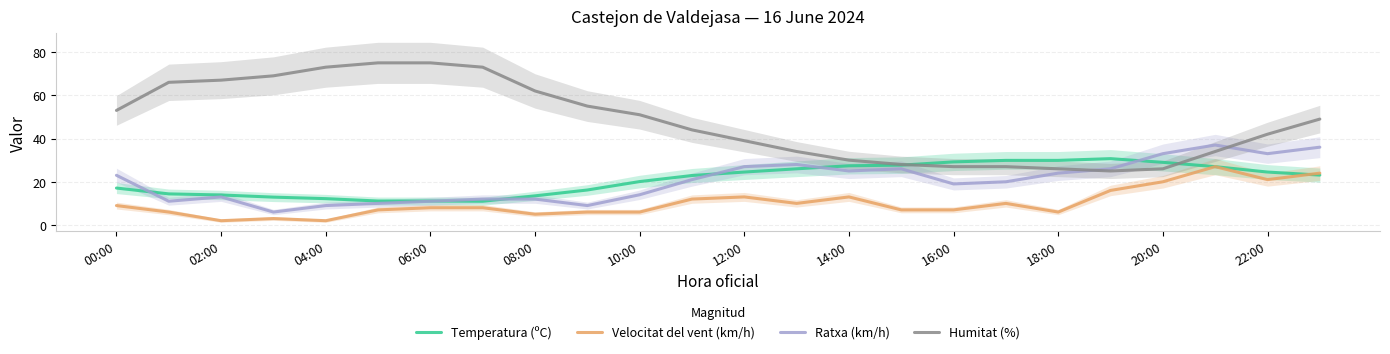

Which series ends up on top after the final intersection of Humitat (%) and Ratxa (km/h)?

Humitat (%)